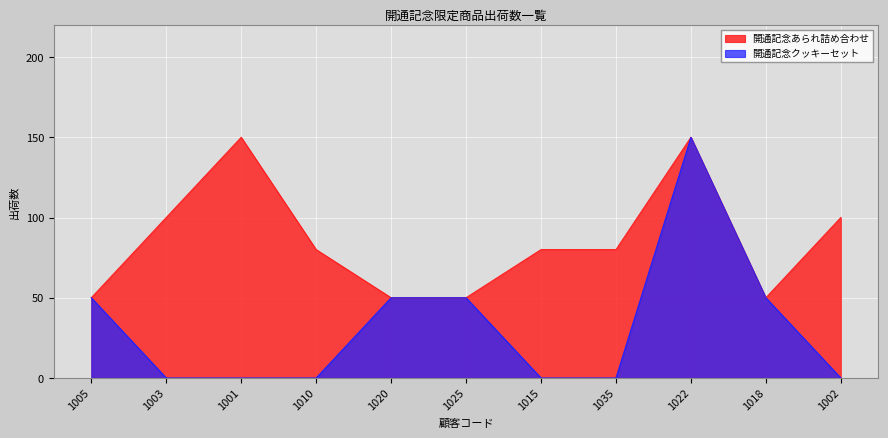

Is it true that 開通記念クッキーセット equals -92 at 1002?

False